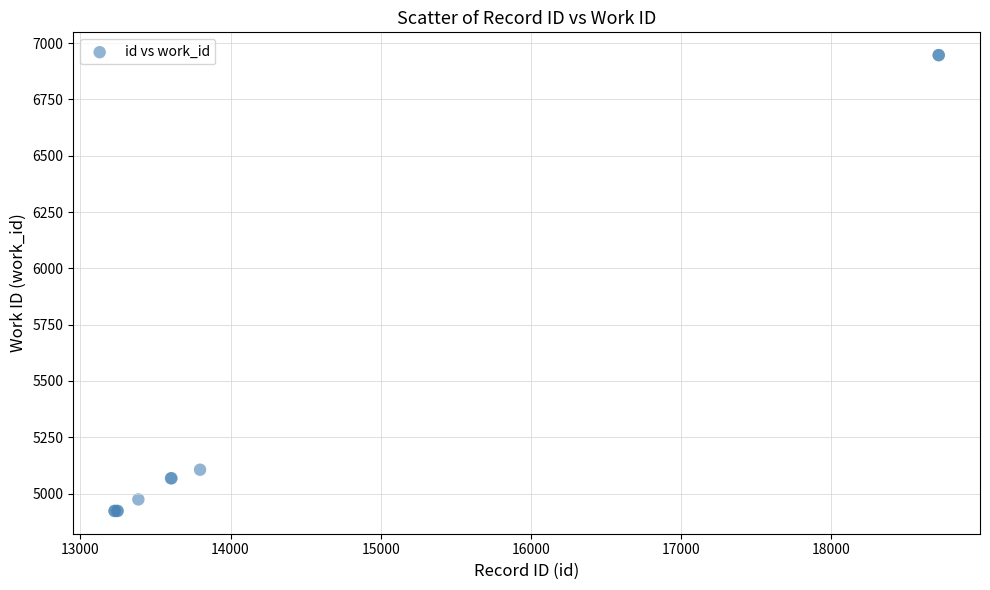

What Y value in the scatter plot is closest to 5935?

5106